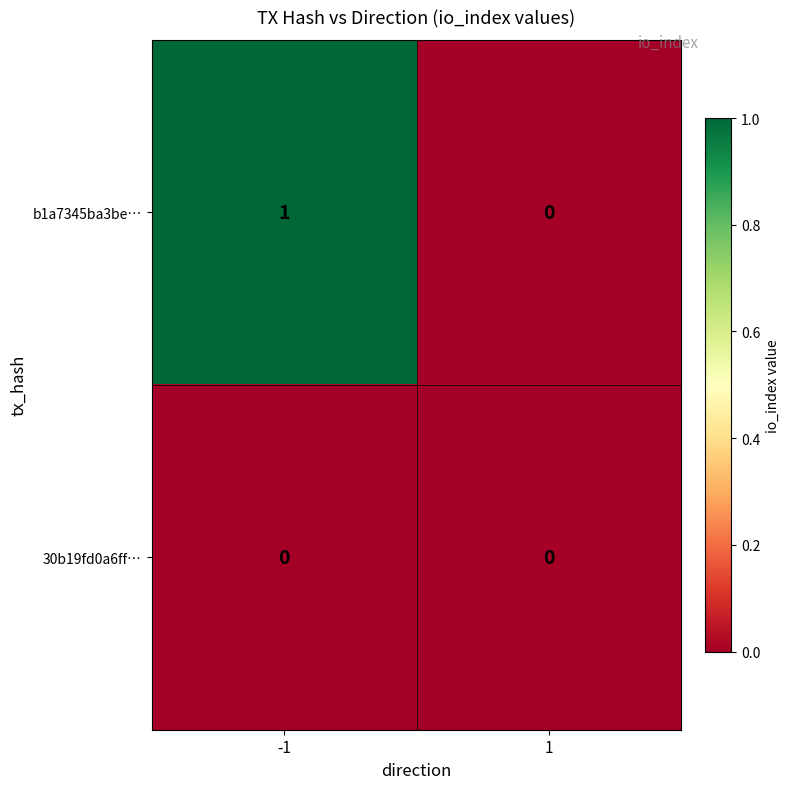

The value of 30b19fd0a6ff… at -1 is 0. True or false?

True